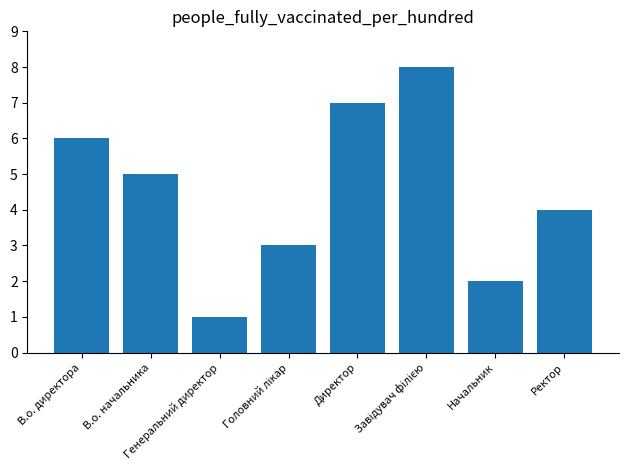

How many values are below 5?

4